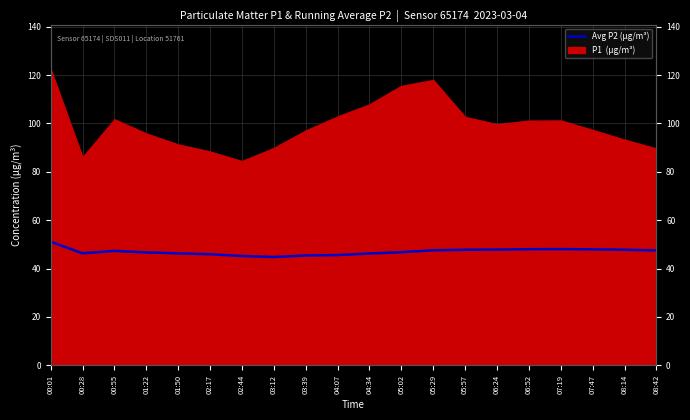

What is the change in value from 03:12 to 07:19?

+3.3